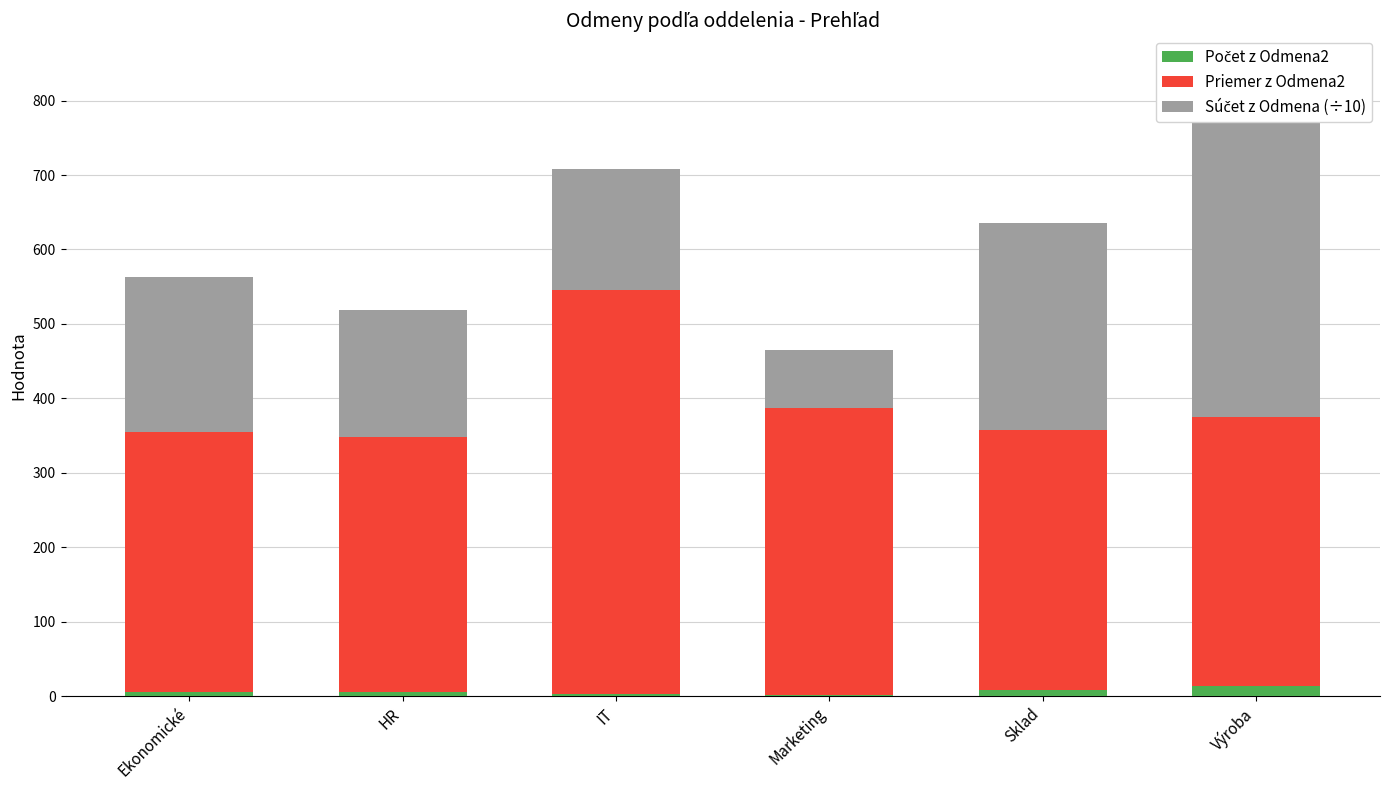

Which series has the largest total across all categories?

Priemer z Odmena2